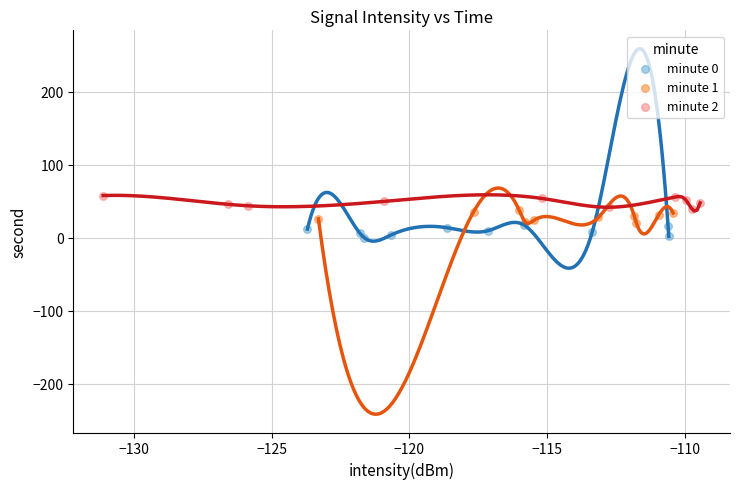

Which series contains the highest Y value?

minute 2